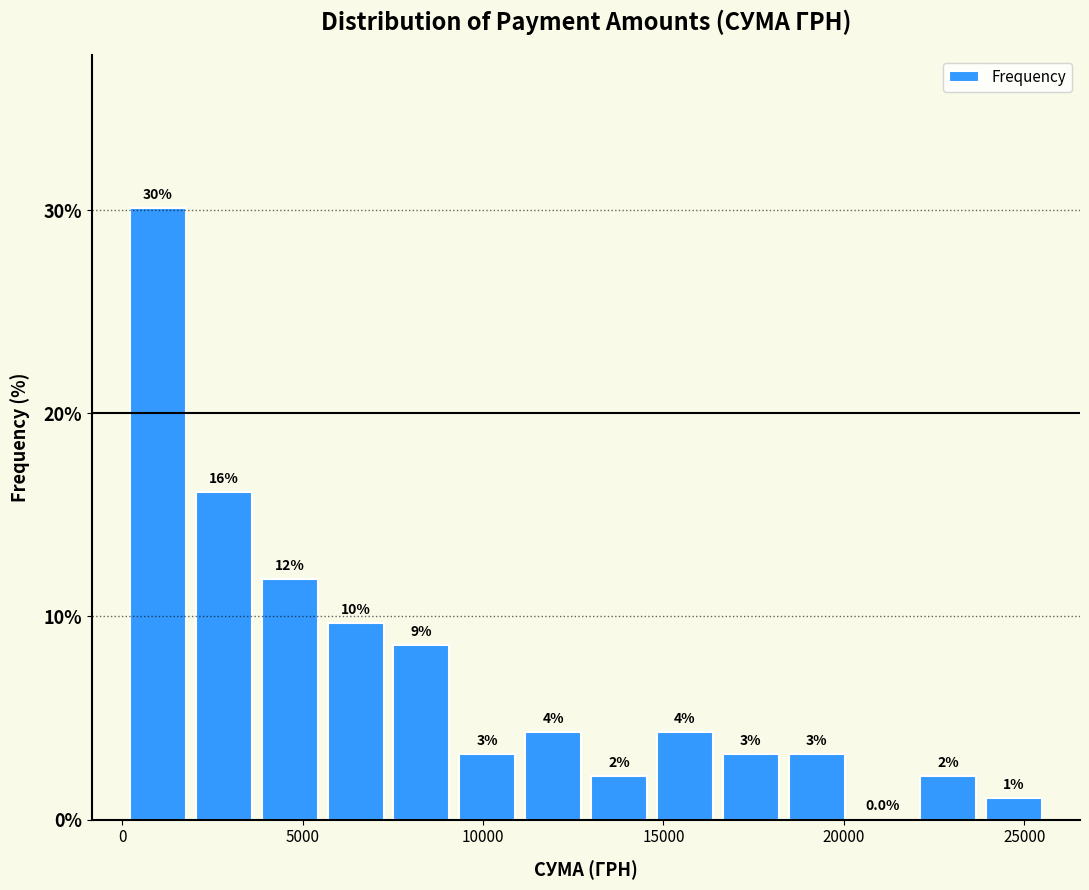

Read against the x-axis, roughly where is the centre of the tallest bar?

1000